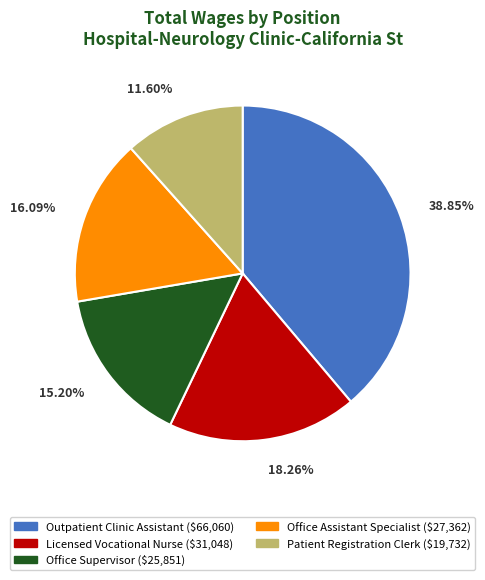

To the nearest percent, what portion does Office Assistant Specialist represent?

16%